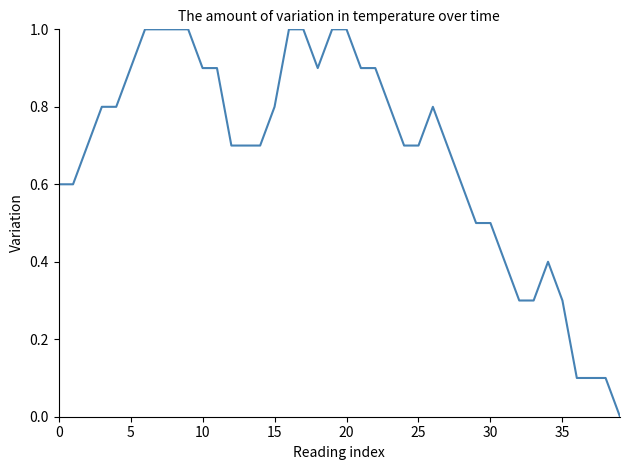

Count the number of categories in the chart.

40